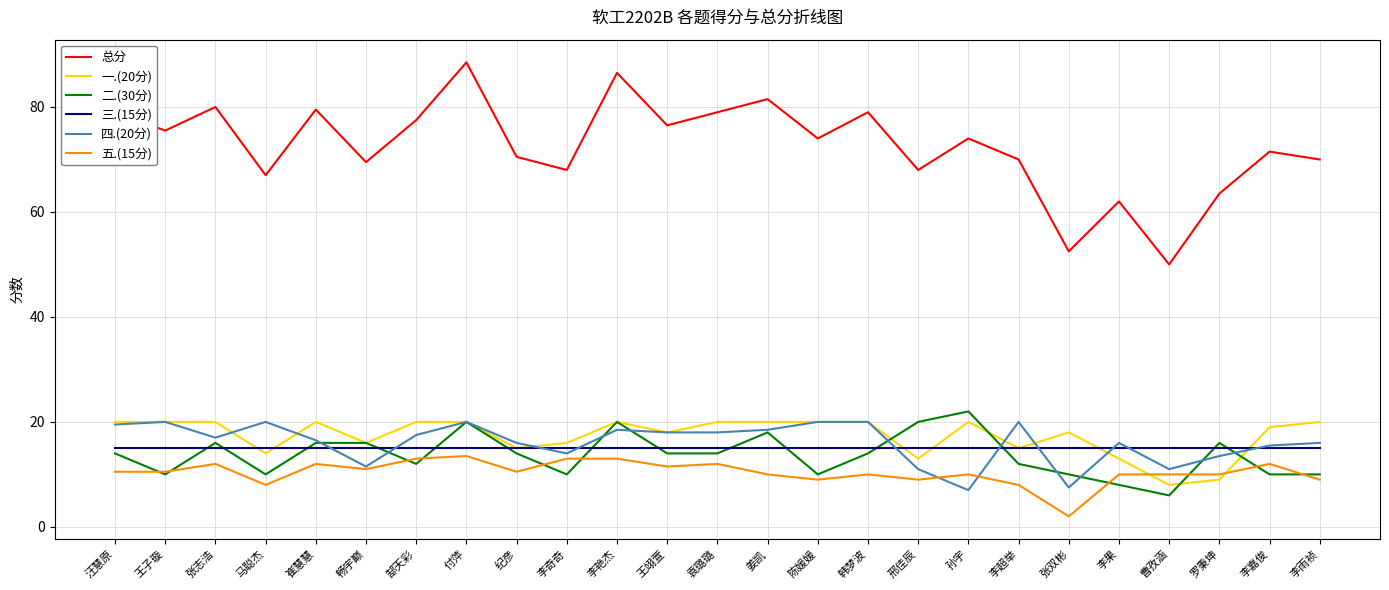

What is the difference between the second highest and minimum values in the 一.(20分) series?

12.0